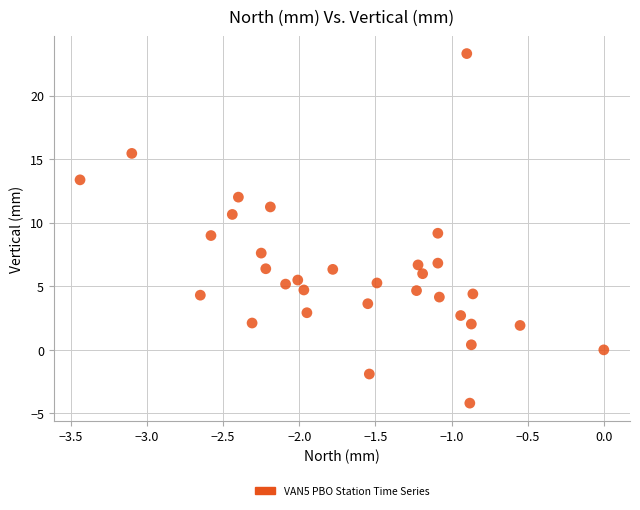

What is the range of Y values (max minus min)?

27.5